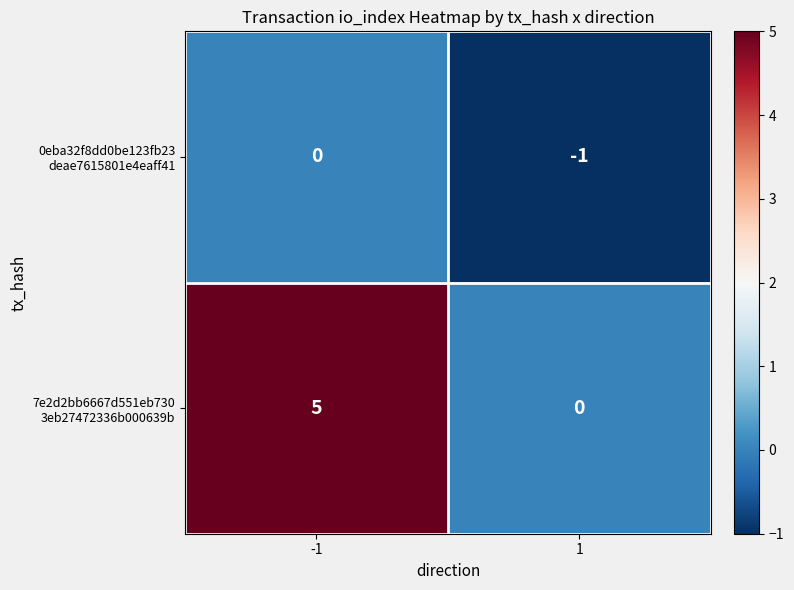

What is the total value across all series at -1?

5